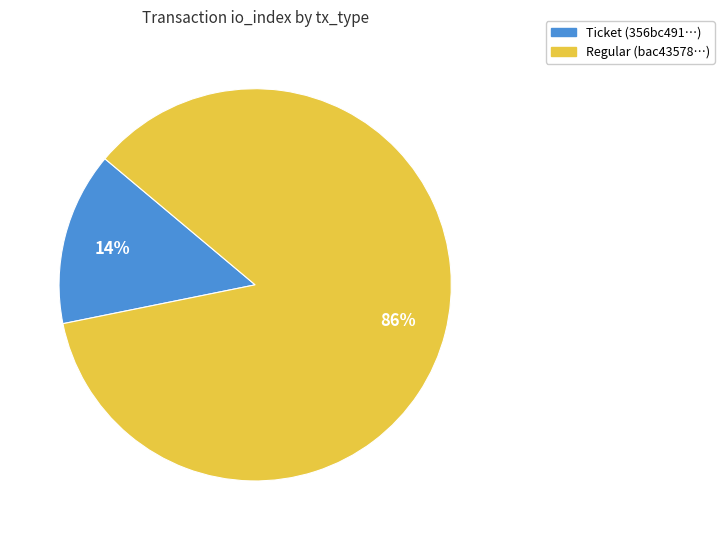

Which slice represents more than half of the pie?

Regular